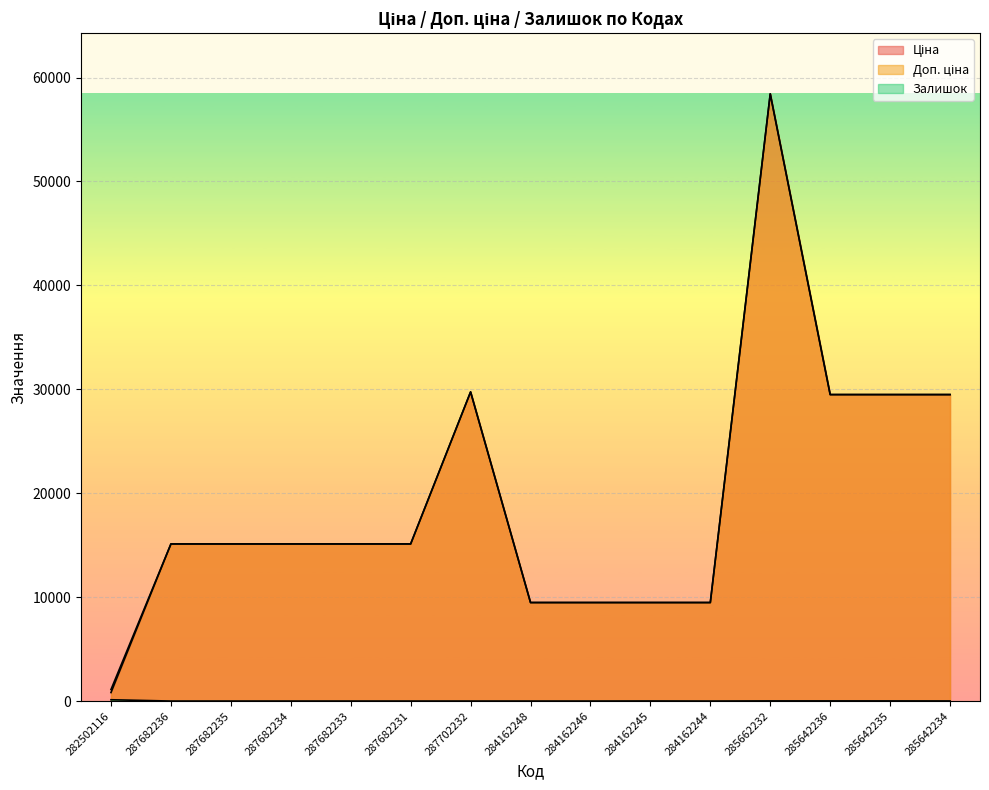

True or false: Залишок and Ціна cross at least once.

False